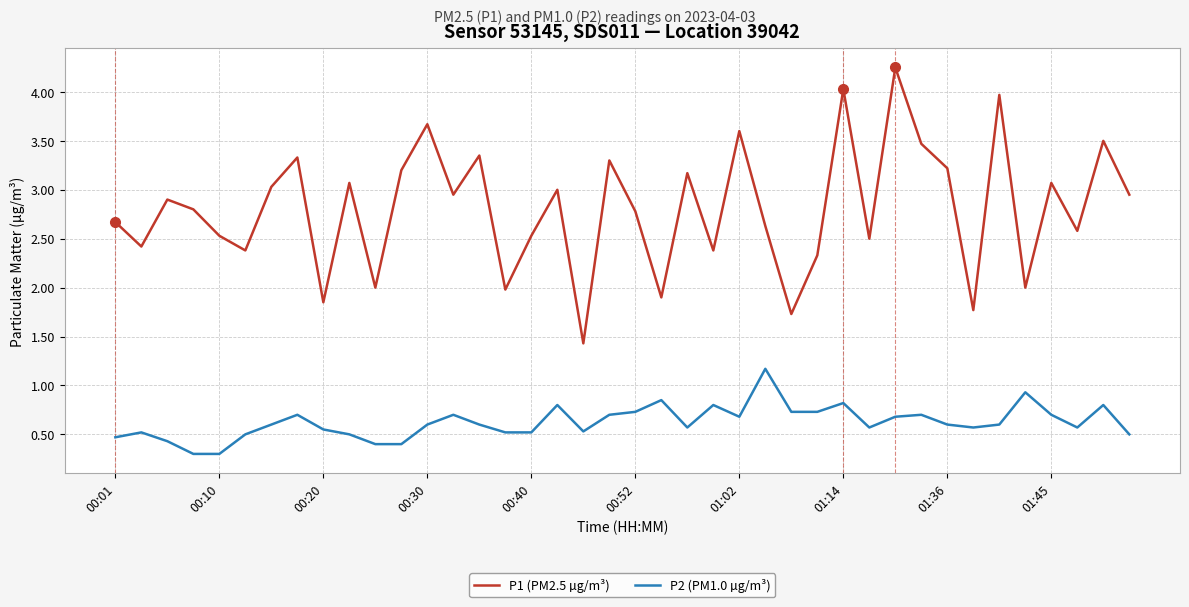

List the series in order of their peak value, lowest first.

P2 (PM1.0 µg/m³), P1 (PM2.5 µg/m³)